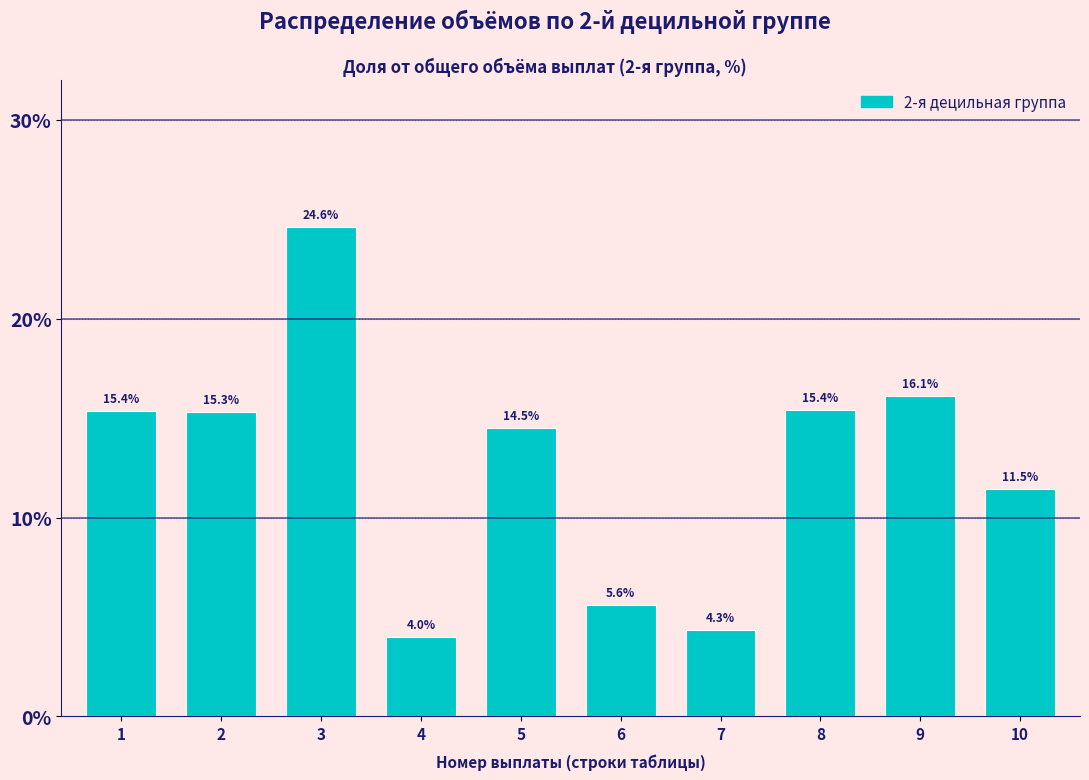

Reading left to right, extract all data points from this chart.

1=15.4	2=15.3	3=24.6	4=4.0	5=14.5	6=5.6	7=4.3	8=15.4	9=16.1	10=11.5